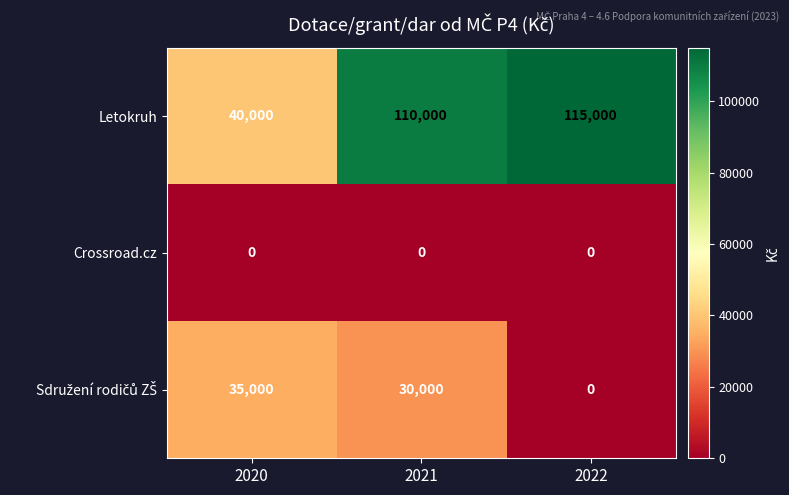

True or false: Letokruh has a value of 166788 at 2021.

False